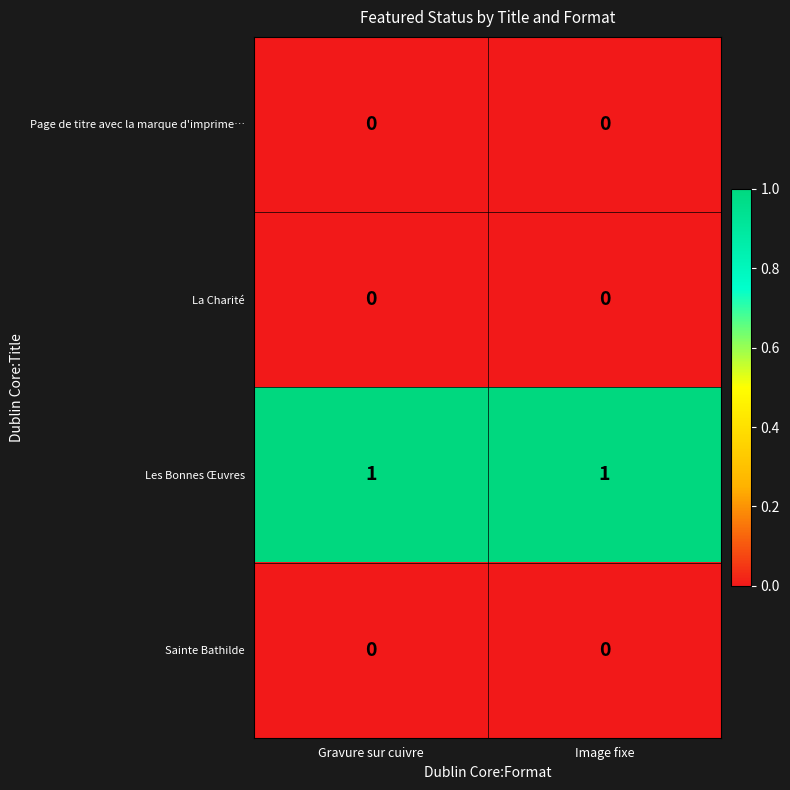

Which series has the largest total across all categories?

Les Bonnes Œuvres